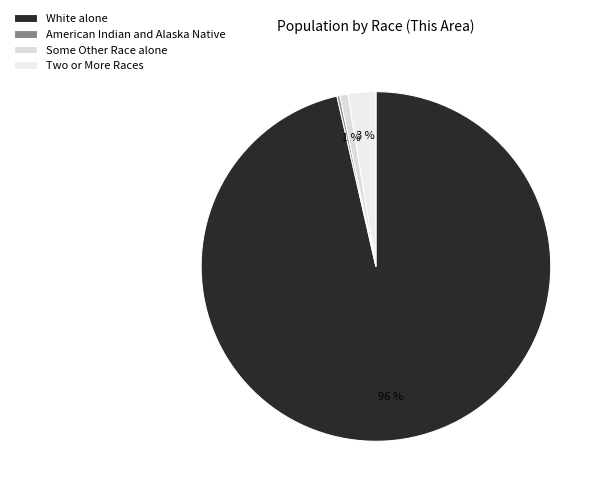

What is the largest slice in the pie chart?

White alone